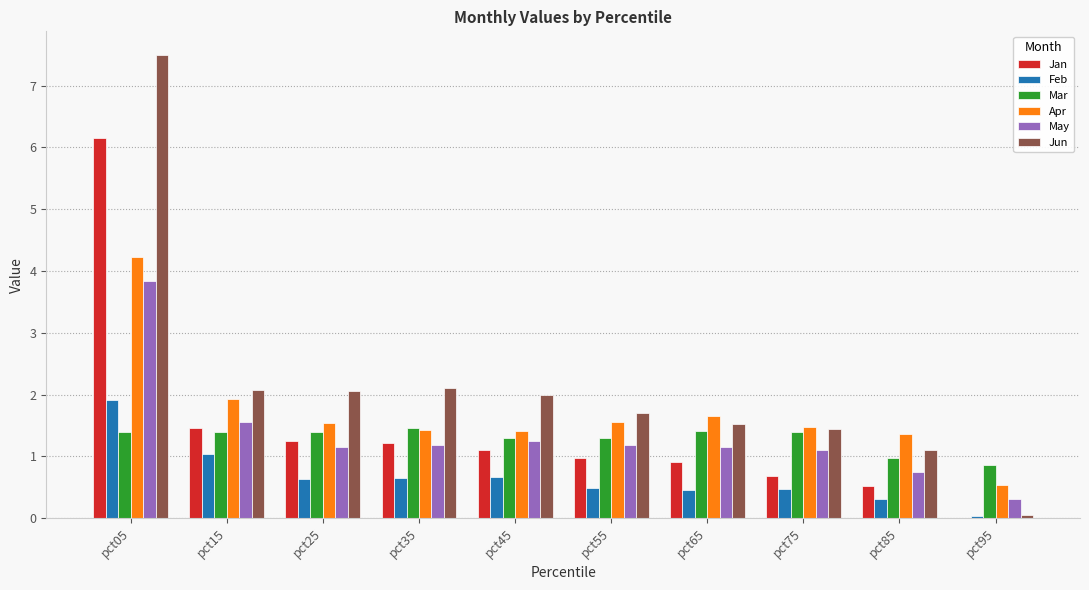

What is the maximum value for Jan?

6.2